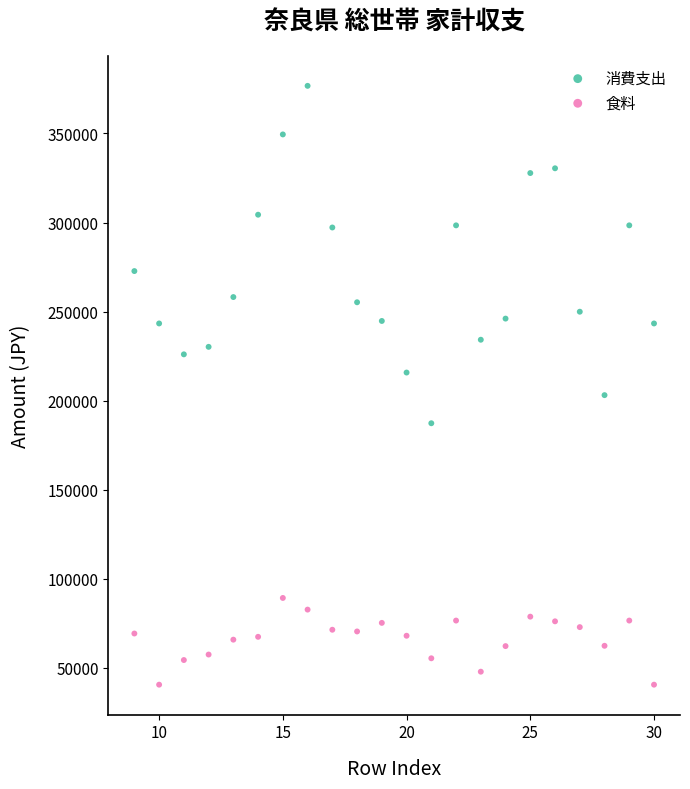

What are all the series names shown in the legend?

消費支出, 食料